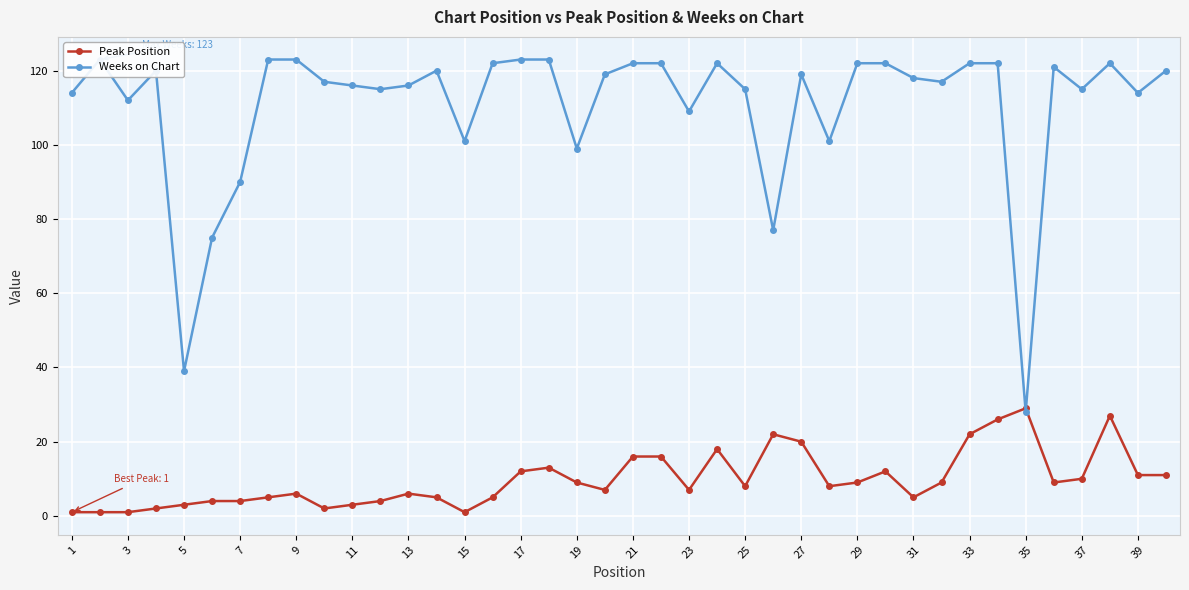

Which series ends up on top after the final intersection of Peak Position and Weeks on Chart?

Weeks on Chart